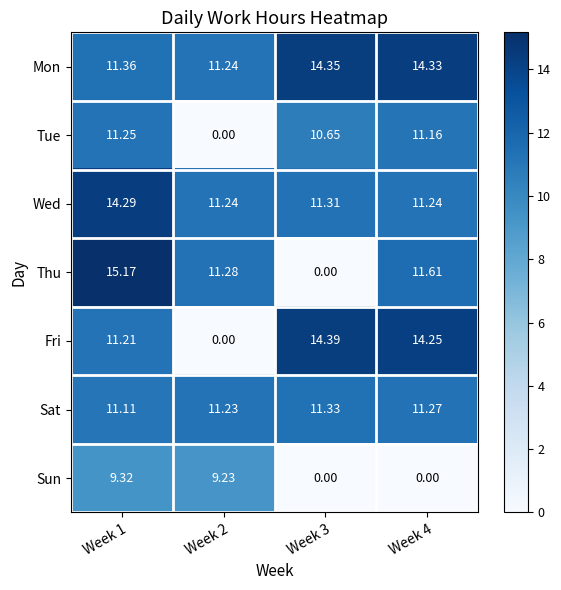

List the series in order of their peak value, highest first.

Thu, Fri, Mon, Wed, Sat, Tue, Sun